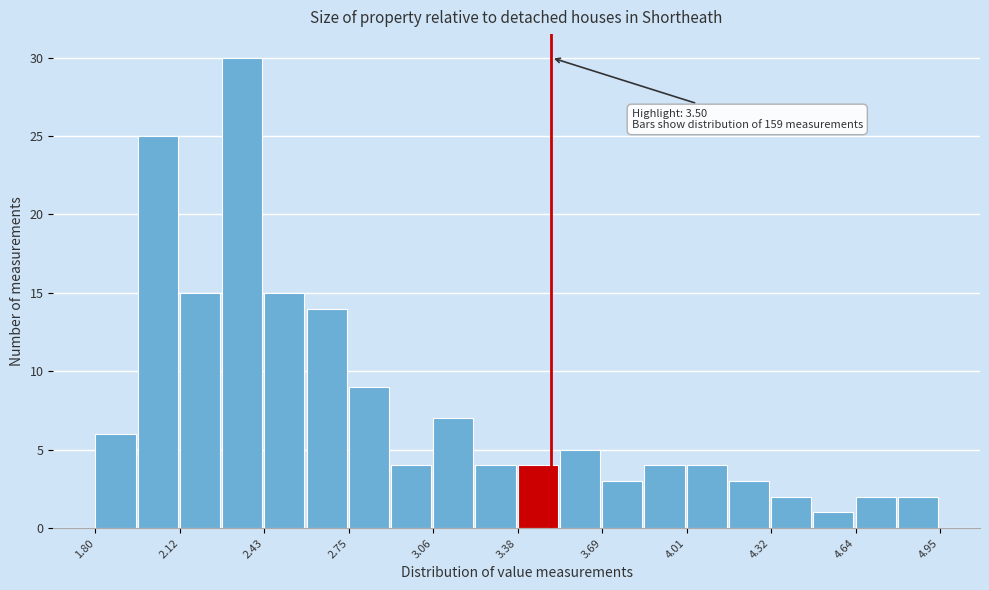

Around what value on the x-axis is the tallest bar? Give the approximate position of its centre, as read against the axis.

2.35